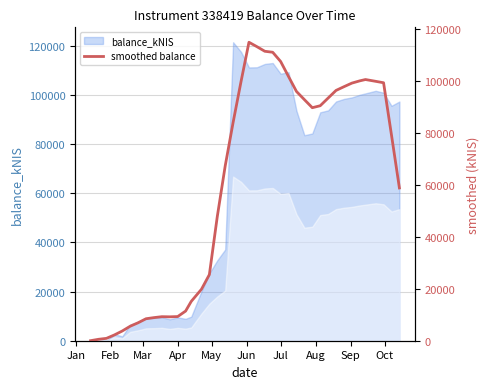

What is the smallest value displayed?

20.0